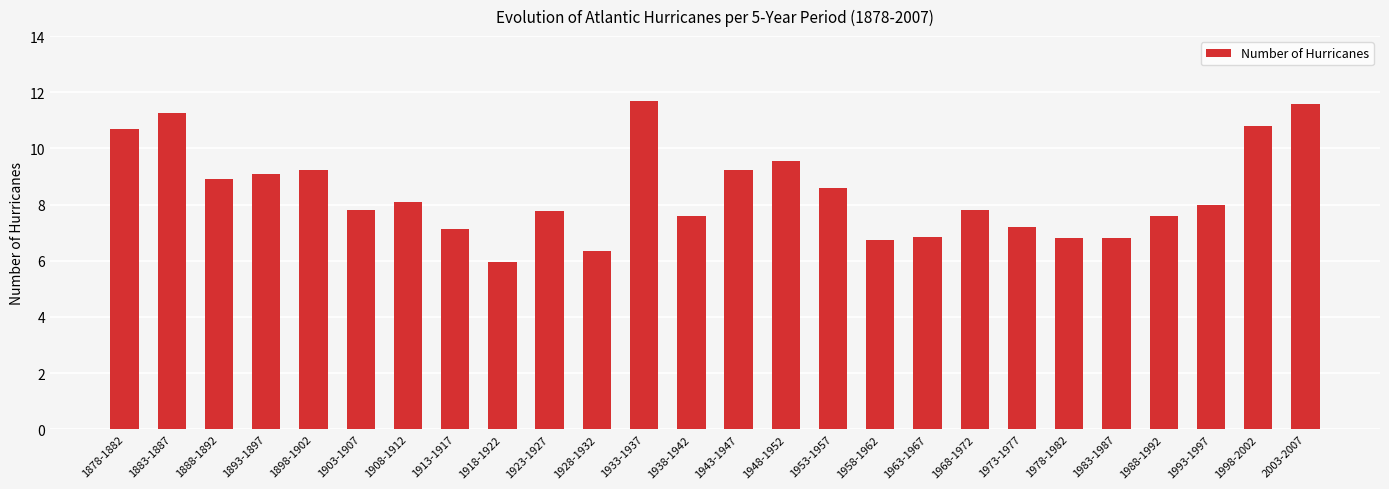

The chart shows a value of 10.1 at 1983-1987. True or false?

False